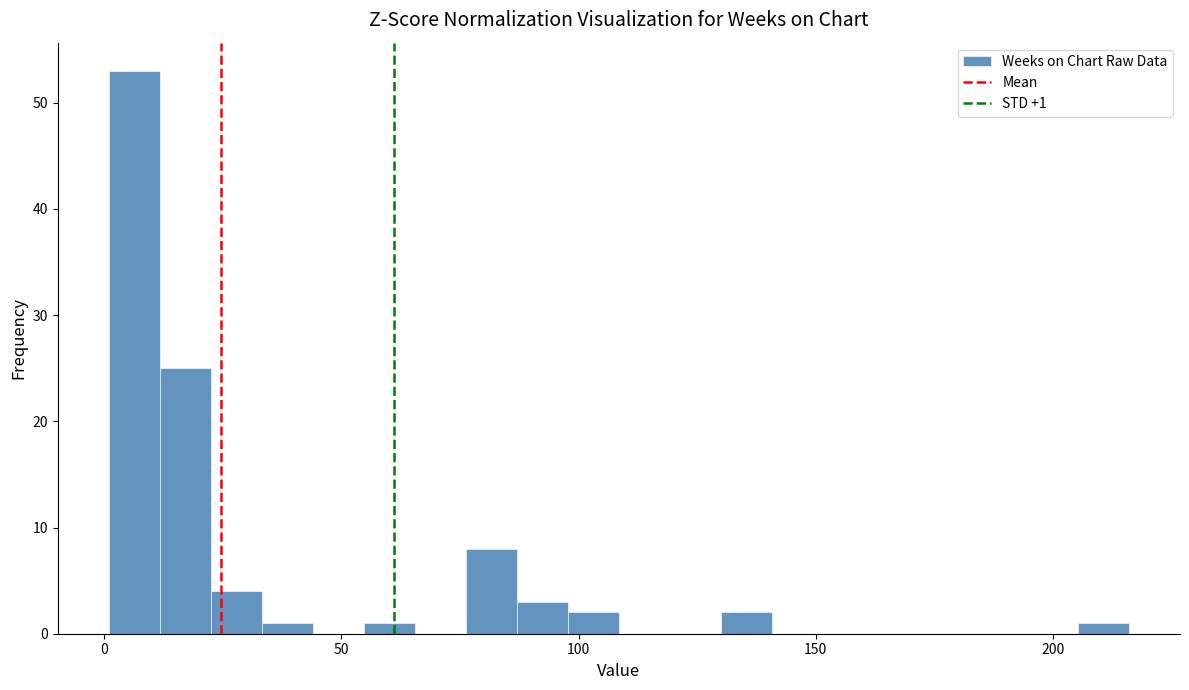

Around what value on the x-axis is the tallest bar? Give the approximate position of its centre, as read against the axis.

5